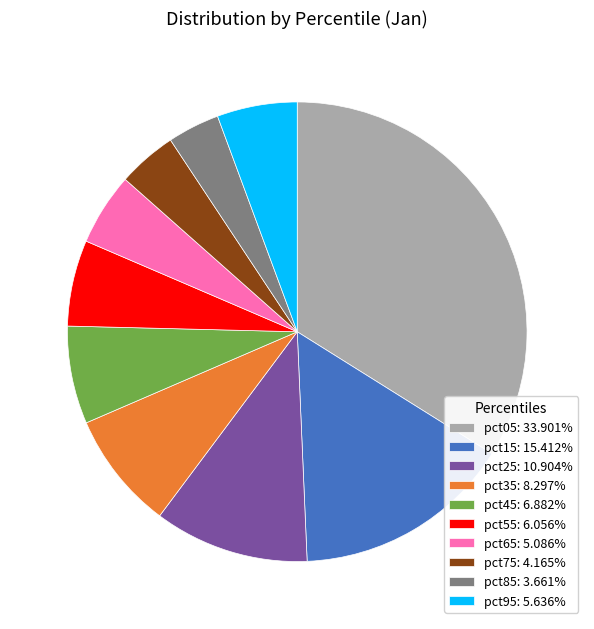

Between pct75 and pct15, which is larger?

pct15